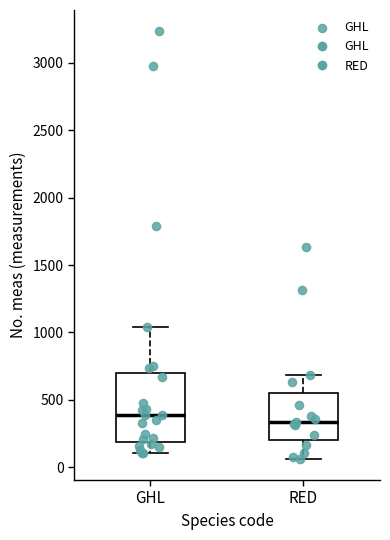

Which box is the tallest, from its lower edge to its upper edge?

GHL